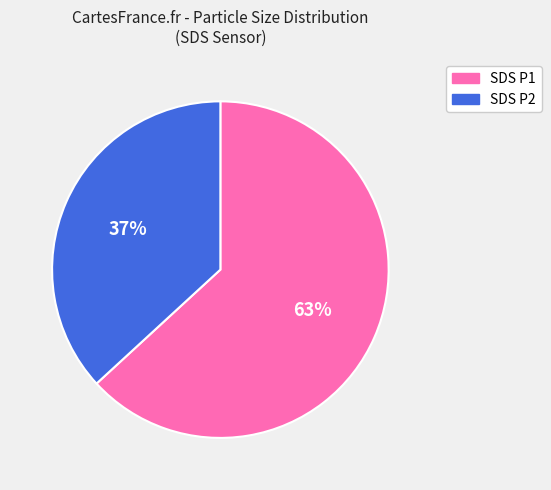

Which category accounts for the majority?

SDS P1